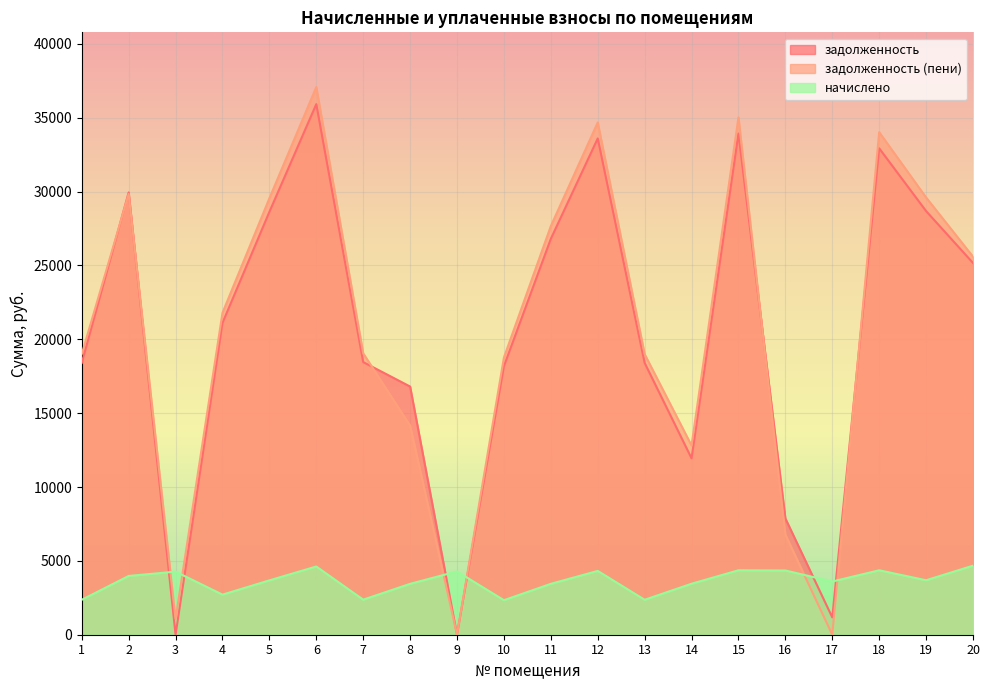

What is the sum of the задолженность (пени) values at 19 and 6?

66675.2